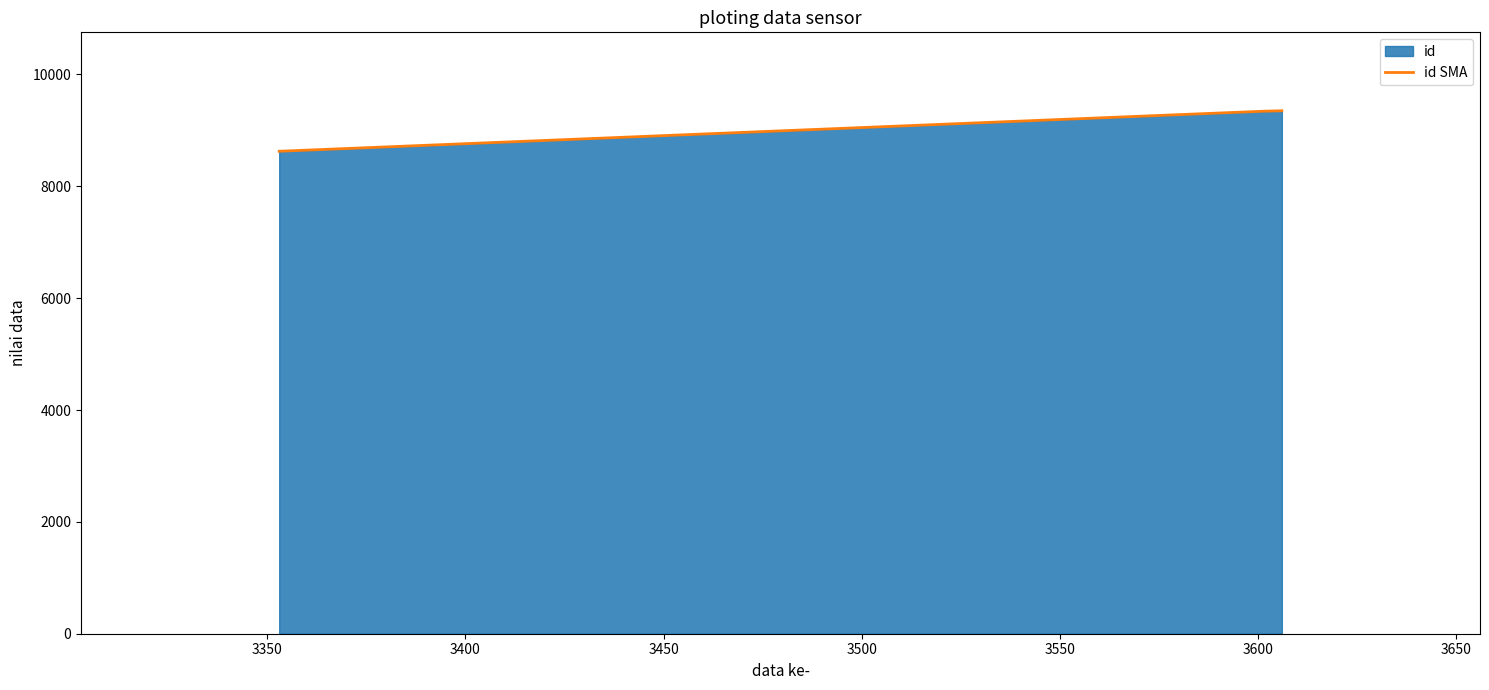

What is the value of the 2nd point from the left?

9341